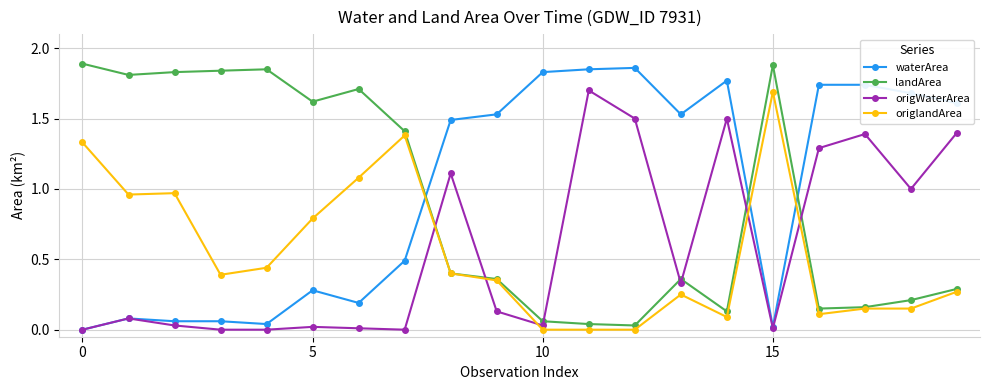

True or false: origWaterArea and landArea cross at least once.

True